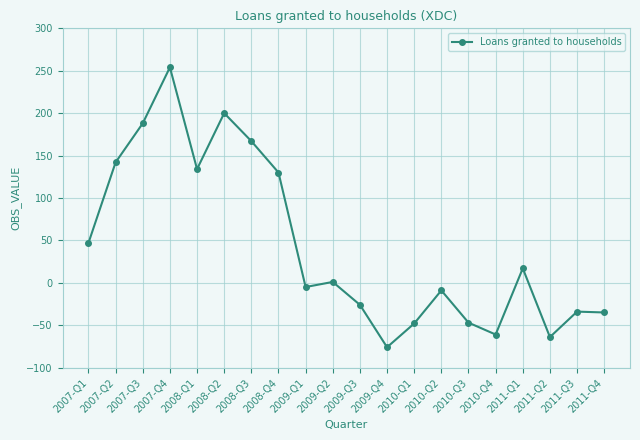

What is the sum of the values at 2007-Q2 and 2009-Q1?

137